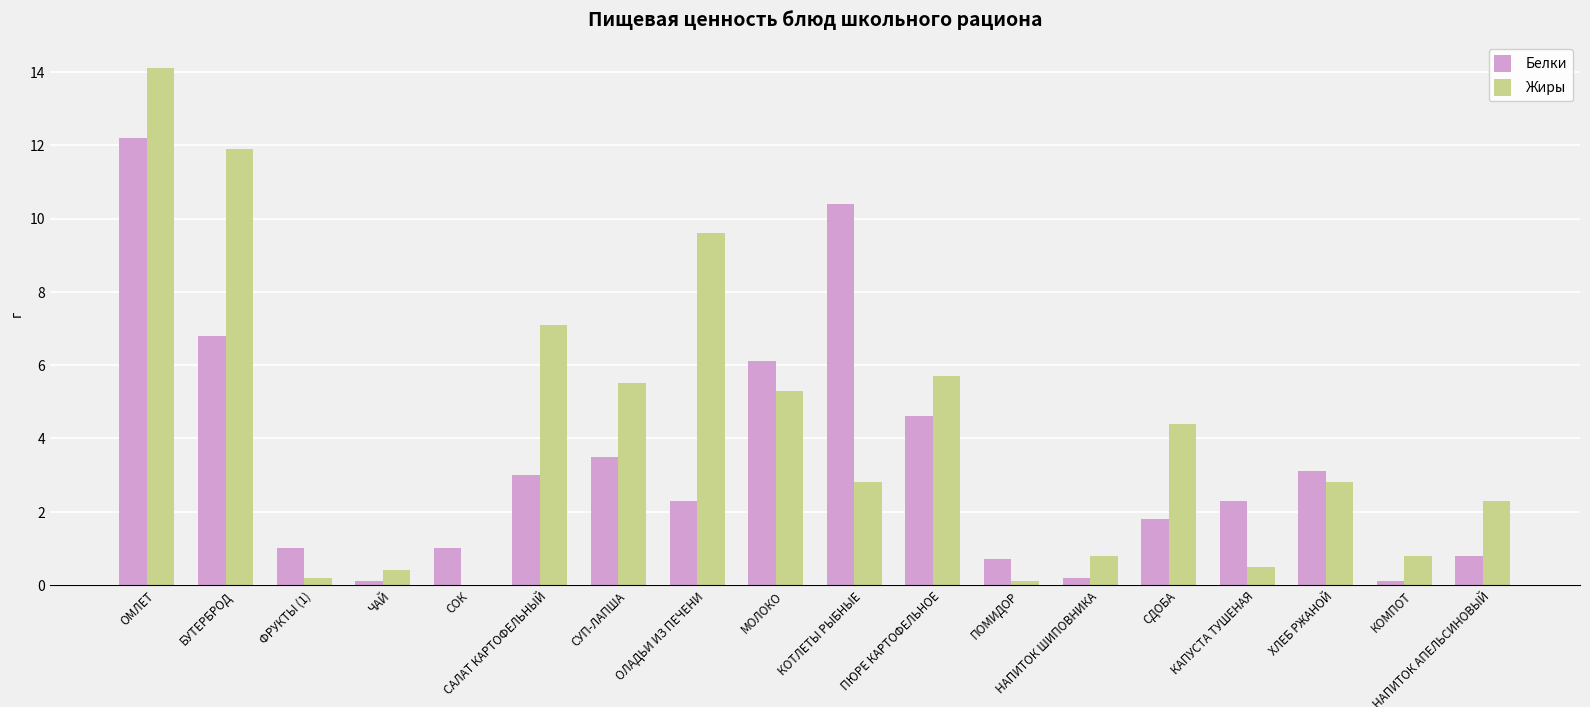

What is the sum of all Жиры values?

74.3